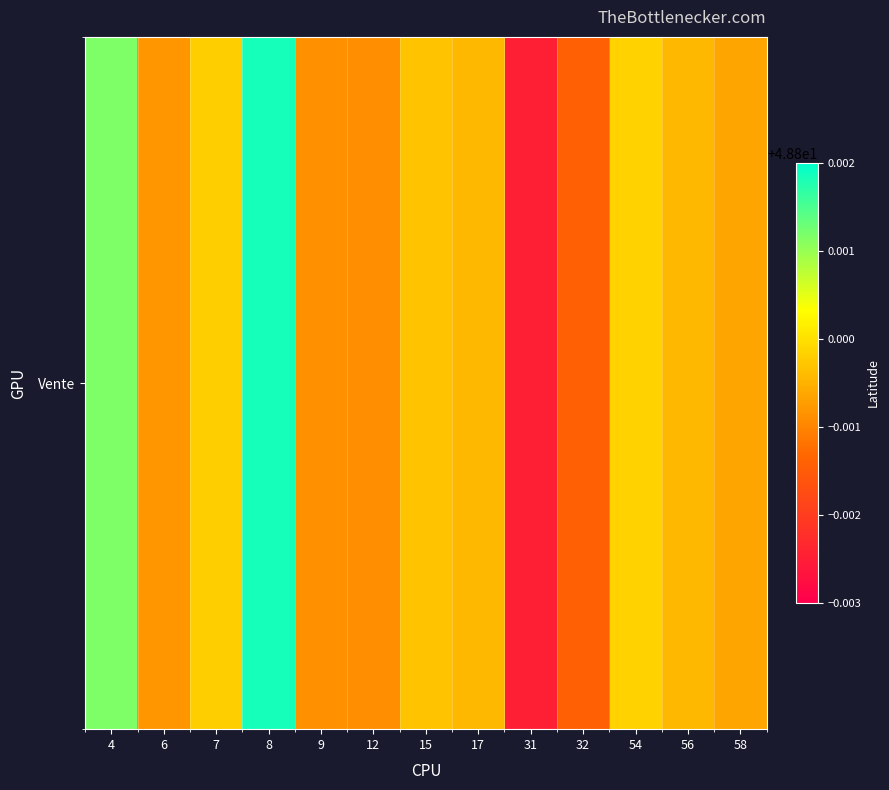

How many data points does each series have?

13